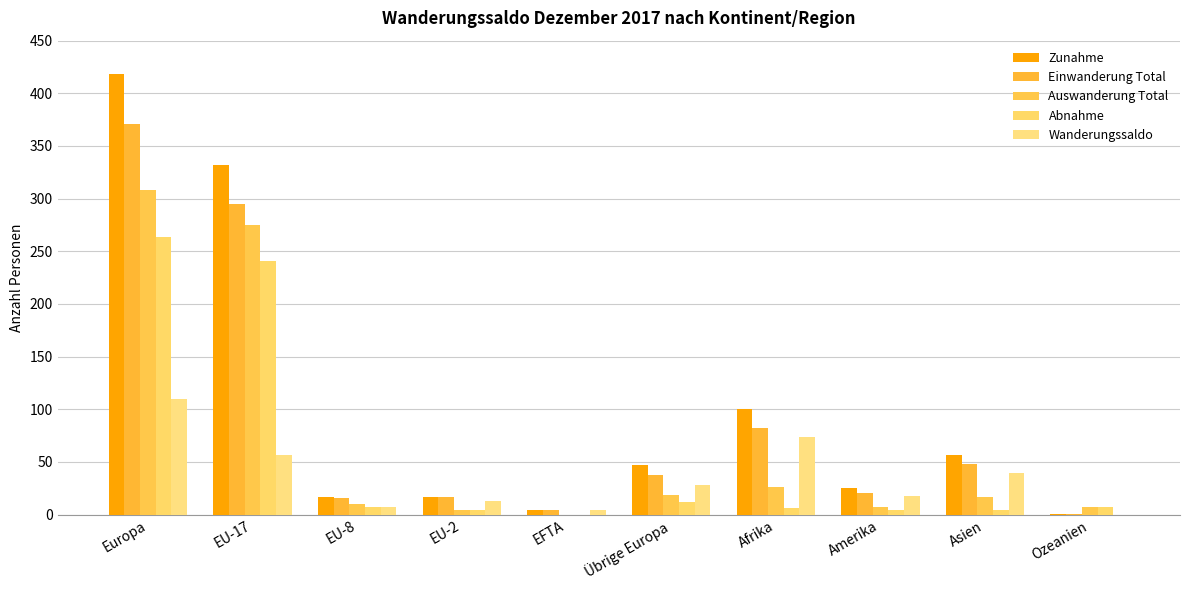

What is the minimum value shown in the chart?

-6